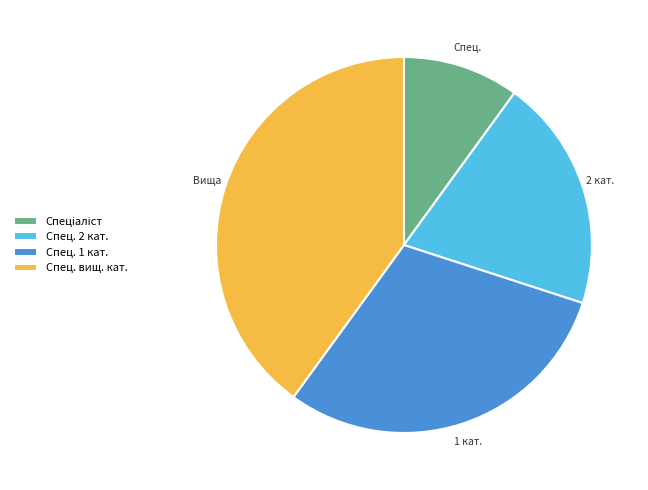

Does Спец. вищ. кат. represent more than half of the total?

No